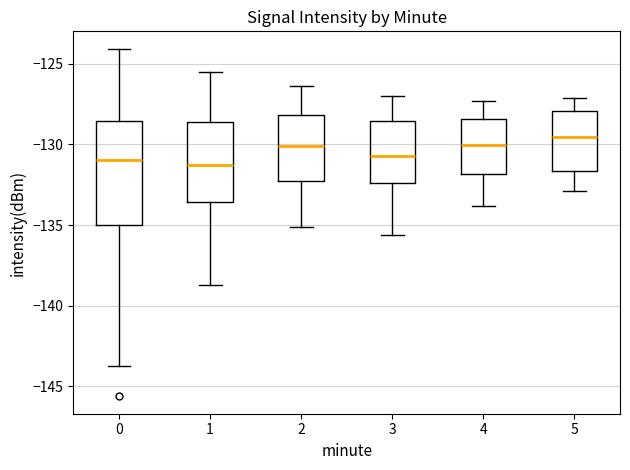

Which box is the tallest, from its lower edge to its upper edge?

0